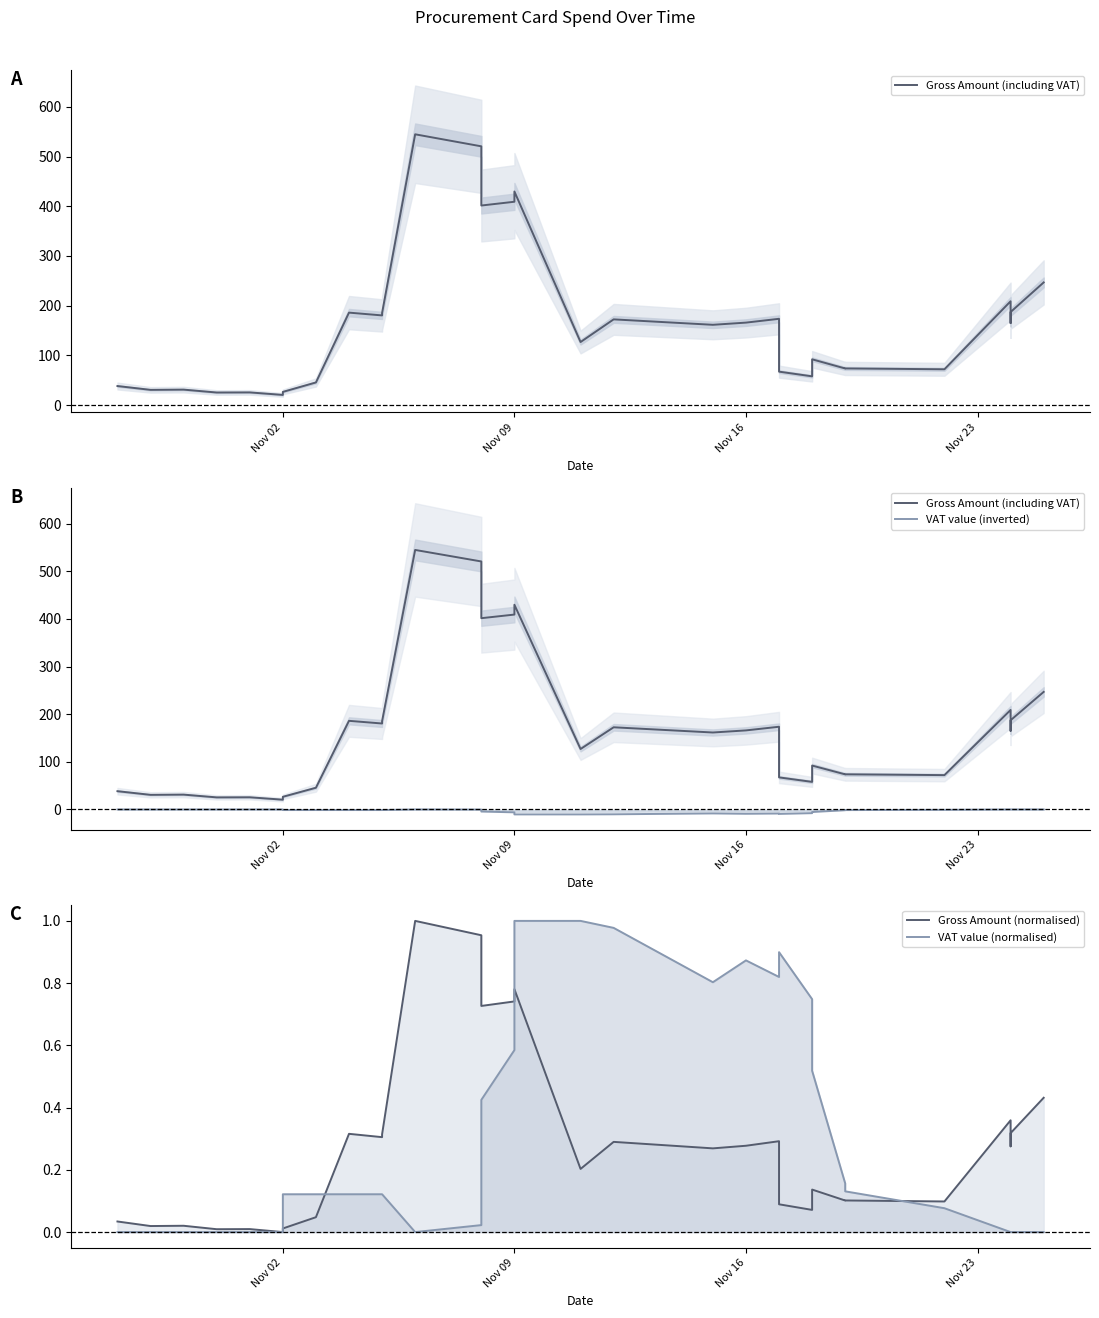

Is the value of Gross Amount (normalised) at 17 greater than the value of VAT value (normalised) at 4?

Yes